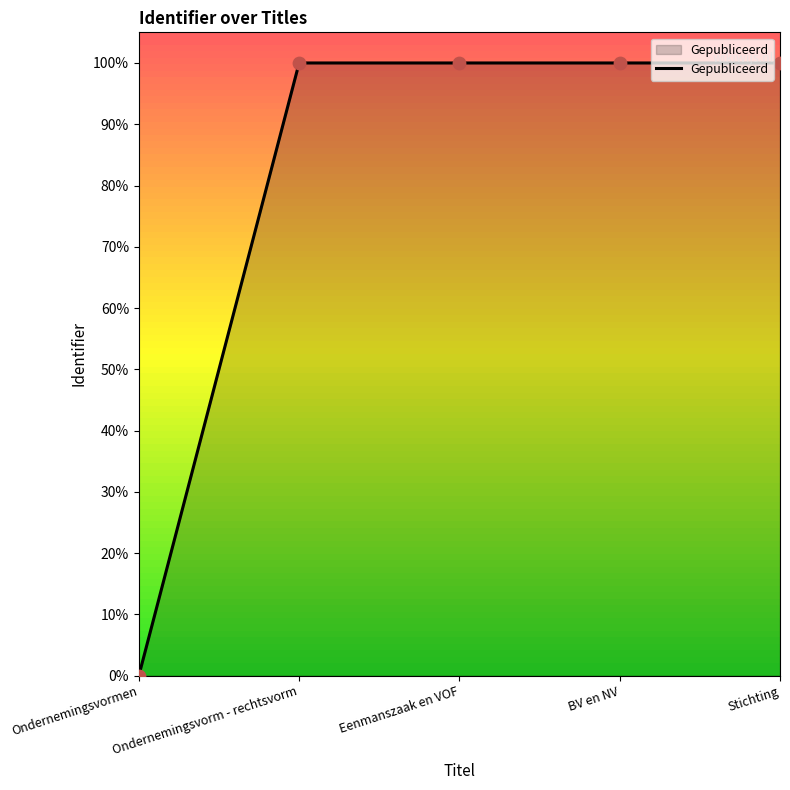

Which has a higher value, Eenmanszaak en VOF or Ondernemingsvormen?

Eenmanszaak en VOF